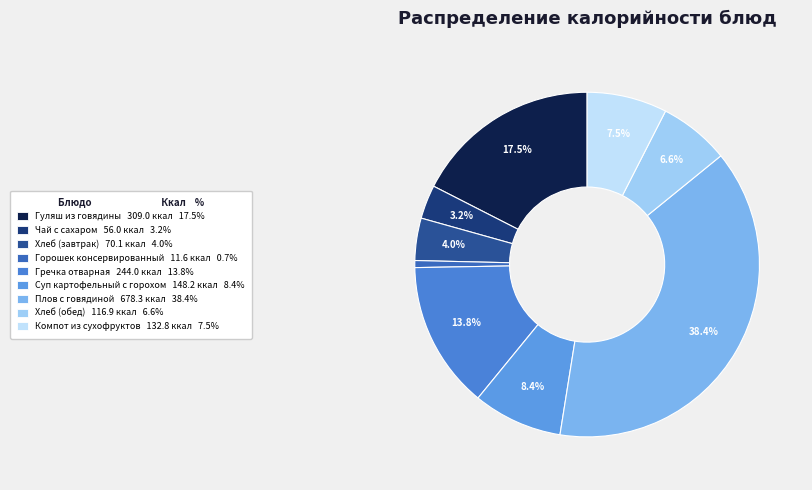

To the nearest percent, what is the average slice percentage?

11%